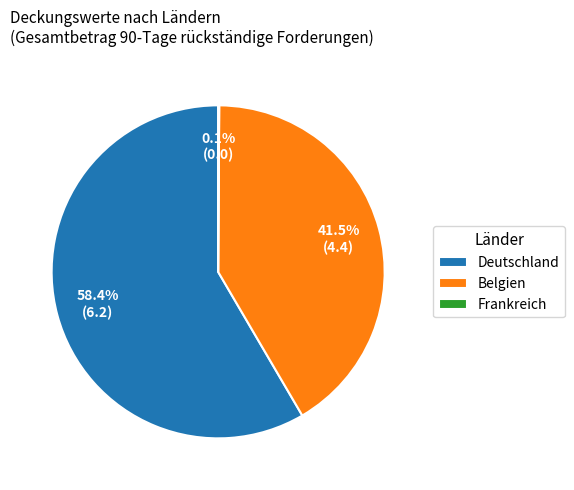

What percentage is the Deutschland slice, to the nearest percent?

58%